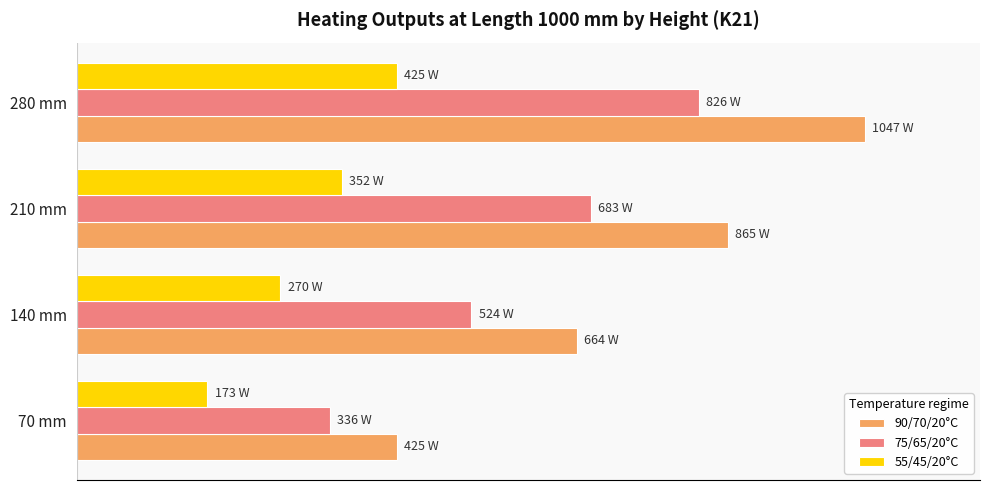

How many 55/45/20°C values are between 270 and 425?

3